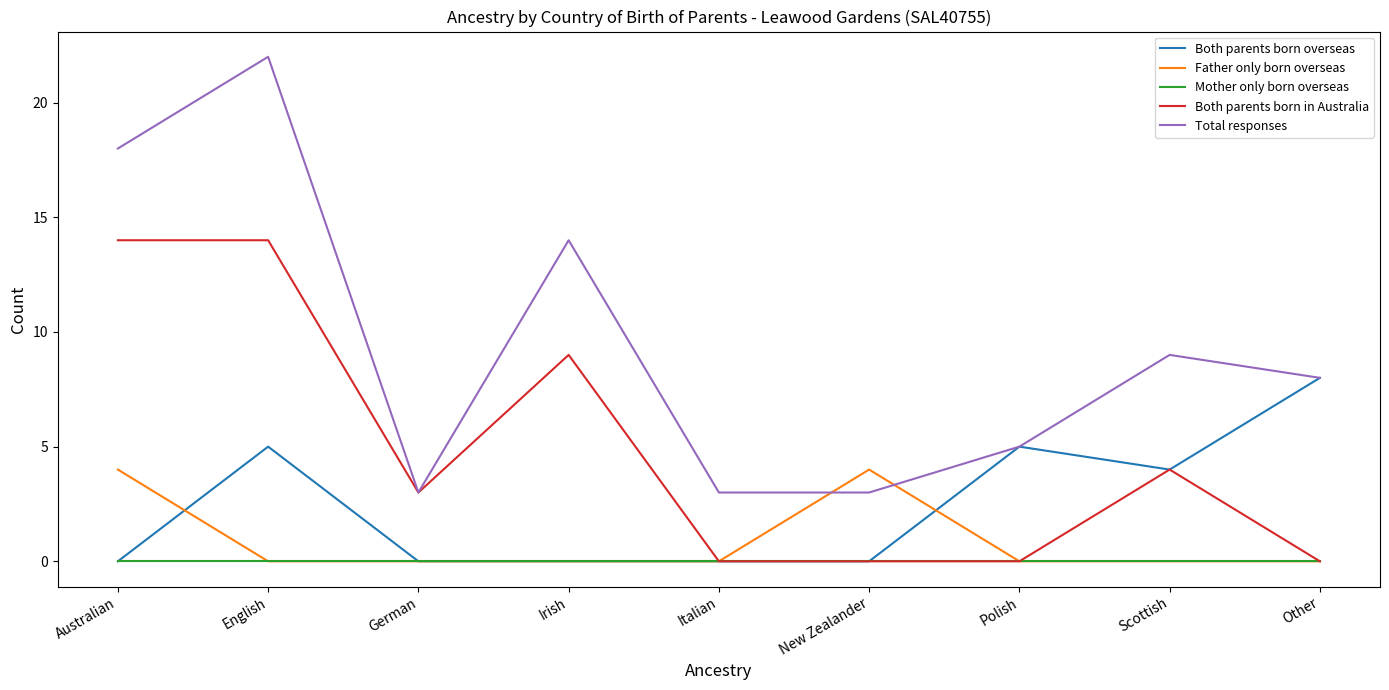

What is the difference between the Both parents born in Australia values at Italian and Australian?

14